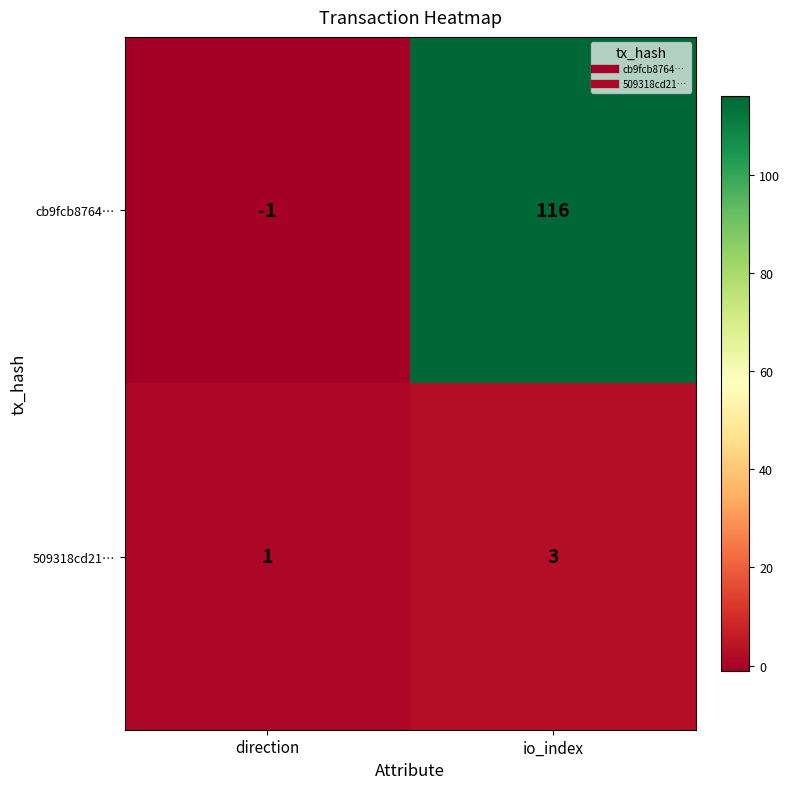

How many values in cb9fcb8764… are below zero?

1